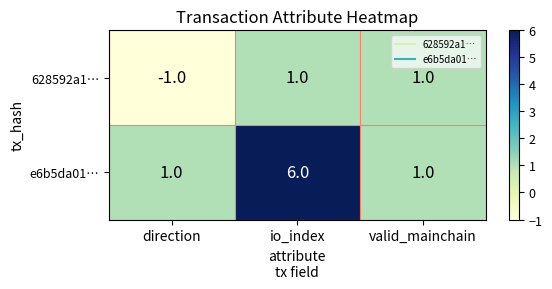

The value of e6b5da01… at io_index is 6. True or false?

True